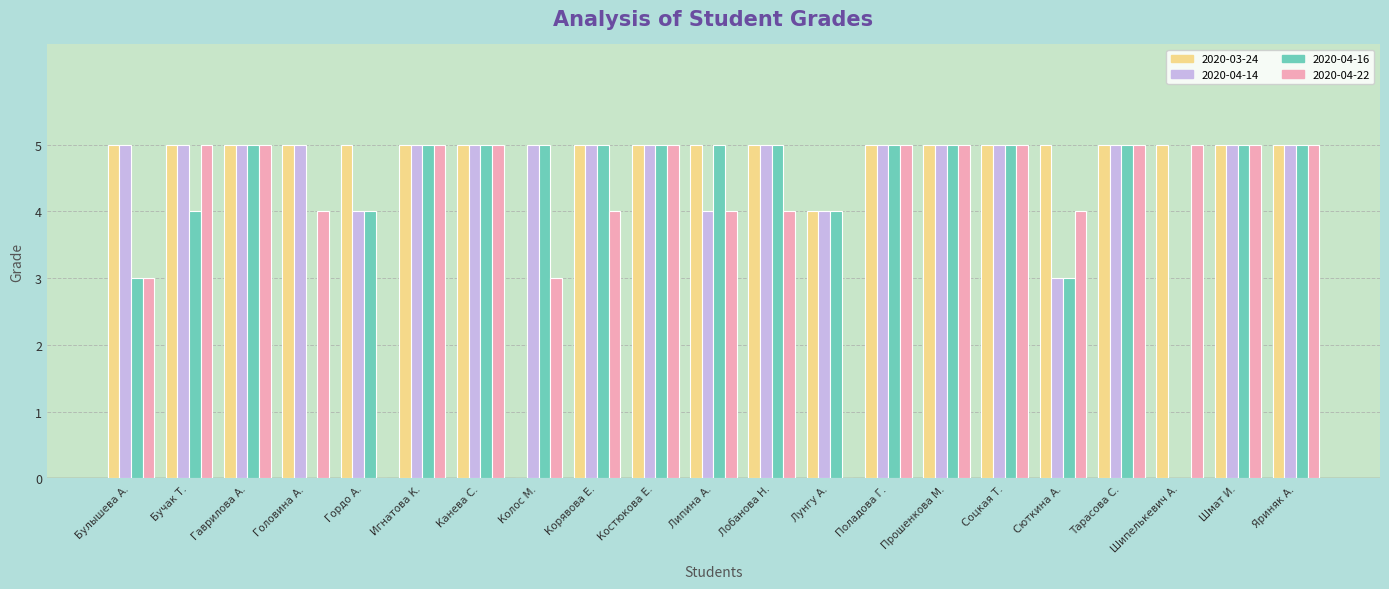

Reading left to right, what are all the values shown in this chart?

2020-03-24: 5	5	5	5	5	5	5	0	5	5	5	5	4	5	5	5	5	5	5	5	5
2020-04-14: 5	5	5	5	4	5	5	5	5	5	4	5	4	5	5	5	3	5	0	5	5
2020-04-16: 3	4	5	0	4	5	5	5	5	5	5	5	4	5	5	5	3	5	0	5	5
2020-04-22: 3	5	5	4	0	5	5	3	4	5	4	4	0	5	5	5	4	5	5	5	5